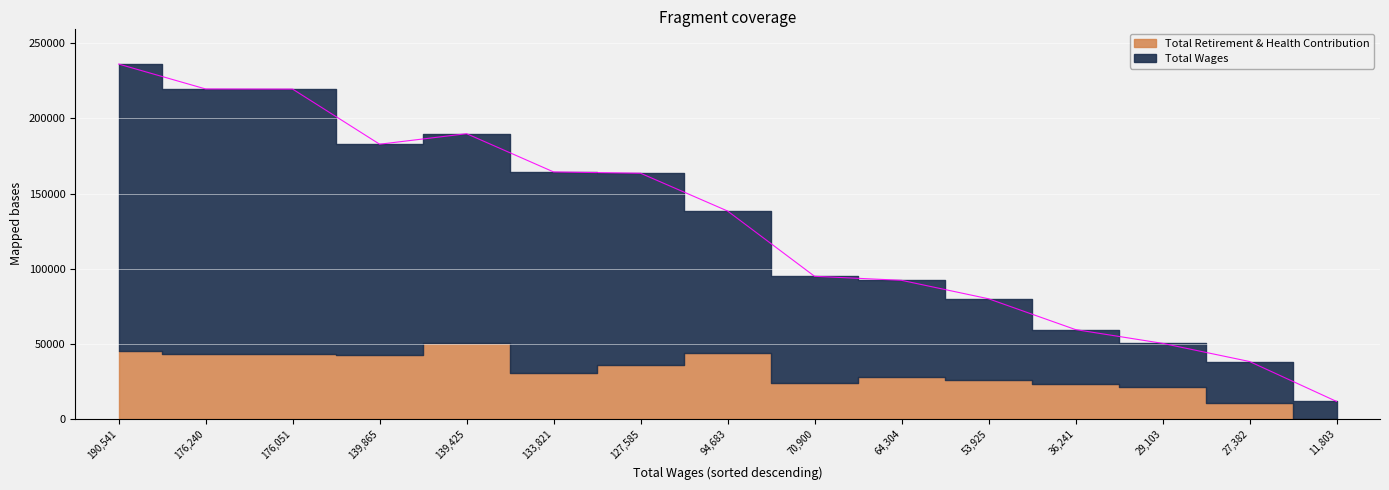

How many values exceed 138395?

7